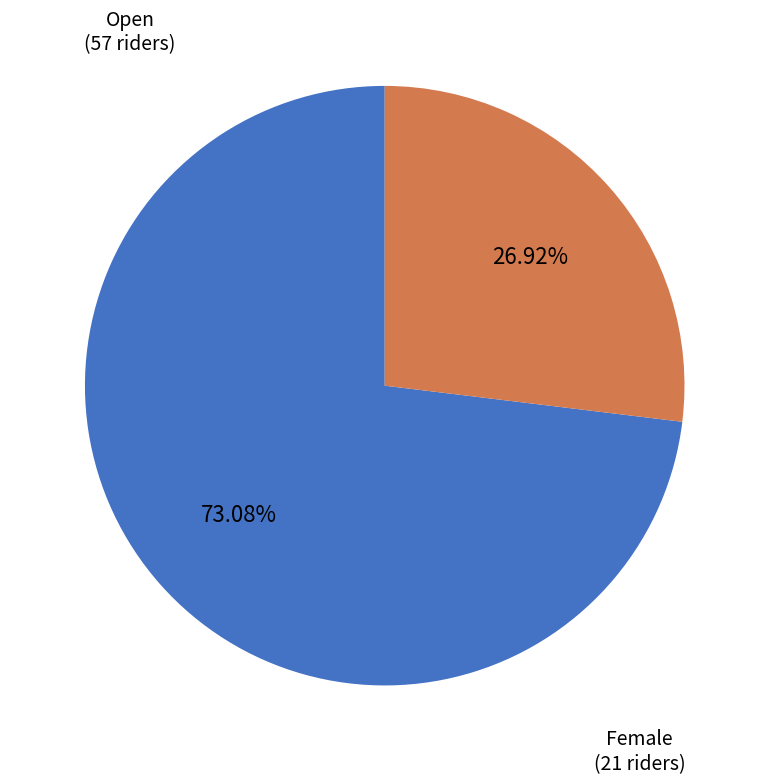

To the nearest percent, what is the average slice percentage?

50%